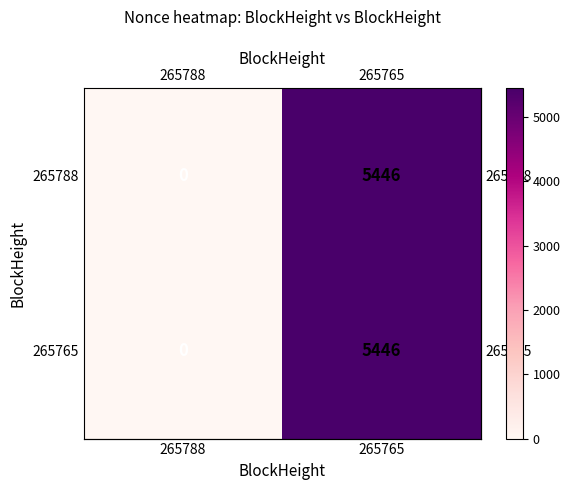

Reading left to right, list all the values displayed in this chart.

265788: 265788=0	265765=5446
265765: 265788=0	265765=5446